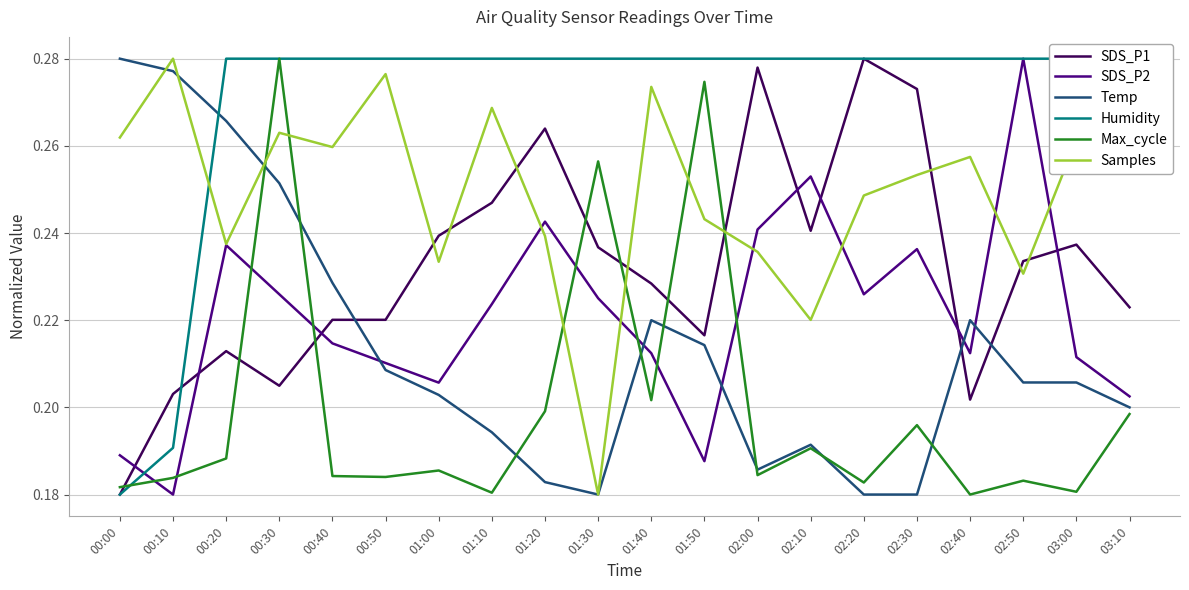

What position from the right is 01:20?

12